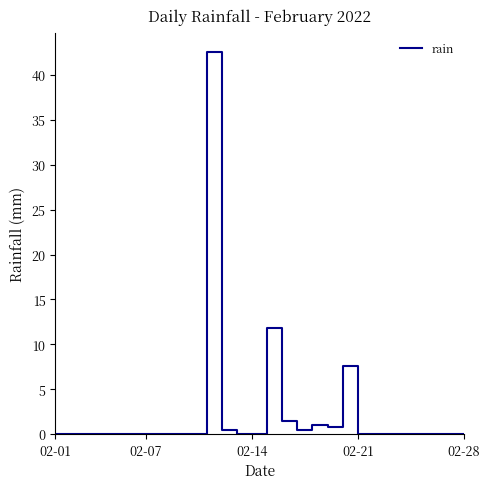

What is the difference between the maximum and minimum values?

42.6